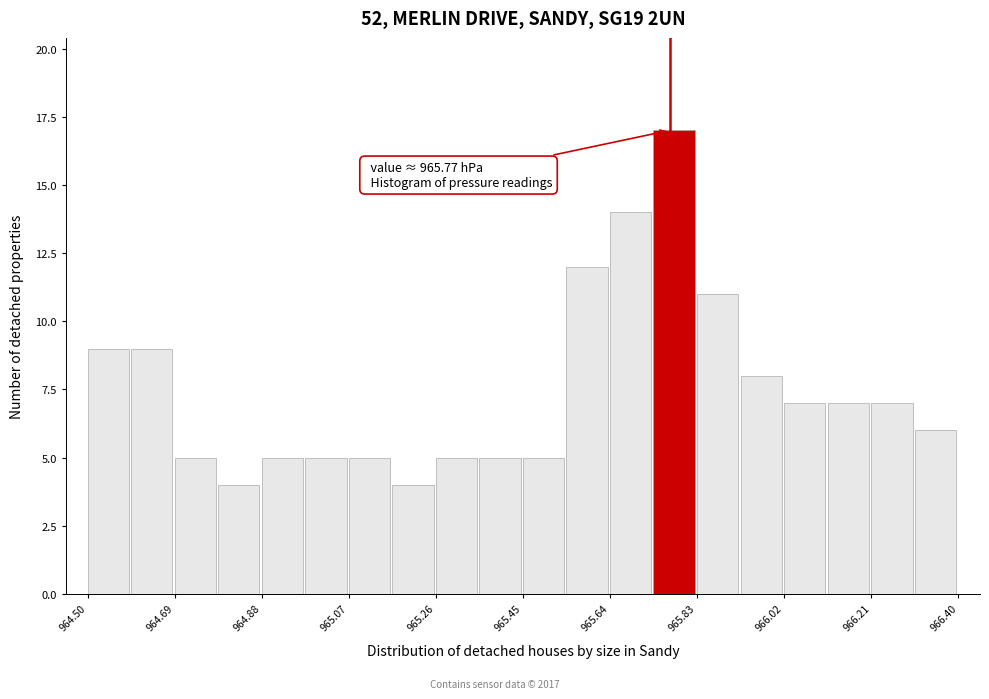

Which range on the x-axis has the tallest bar?

965.735 to 965.830